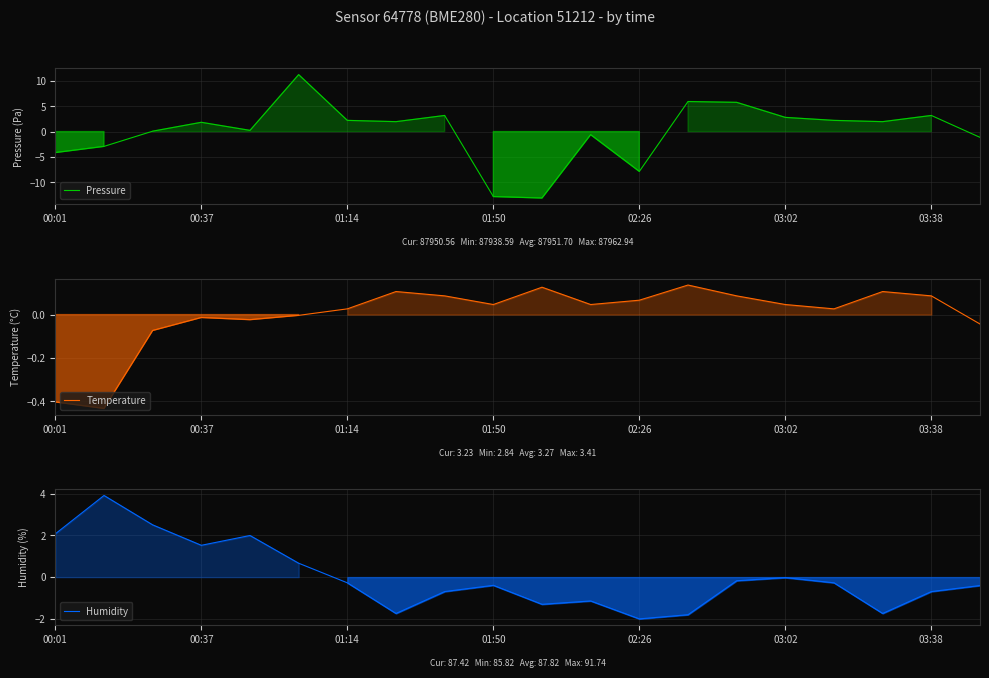

What is the minimum value for Temperature?

-0.4